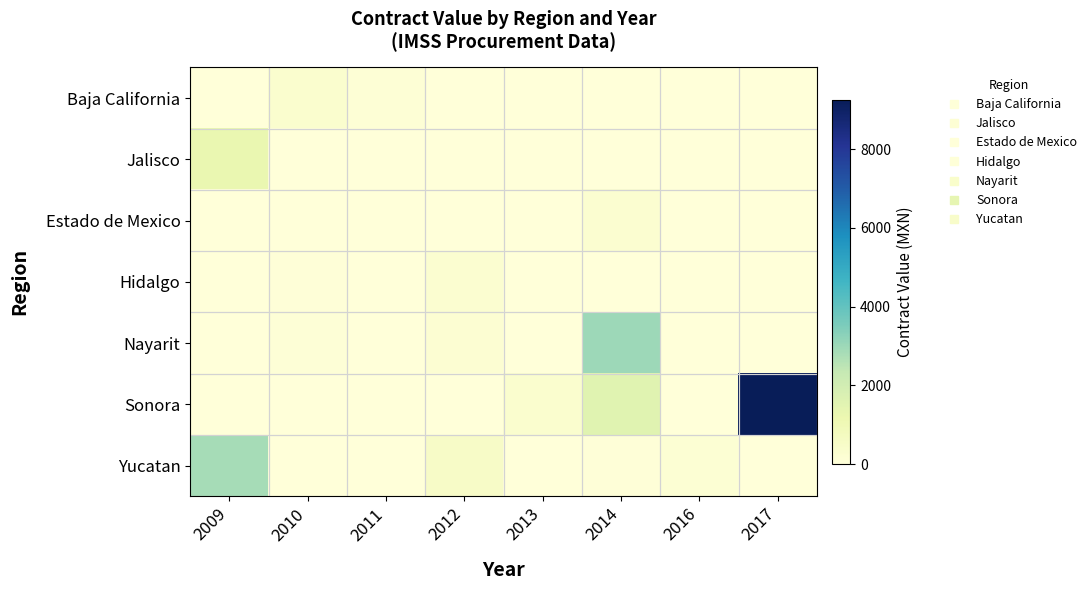

At how many categories does at least one series exceed 1354?

3